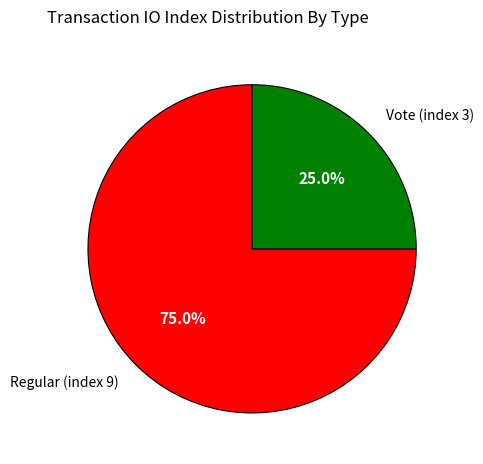

To the nearest percent, what percentage of the pie is Vote (index 3)?

25%